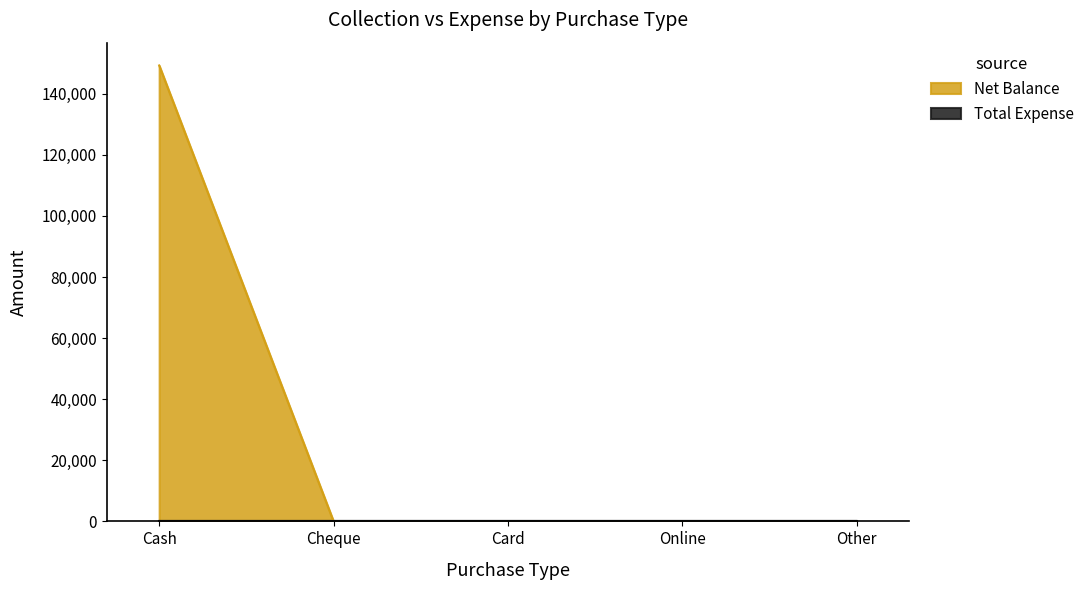

Which category has the highest value across all series?

Cash